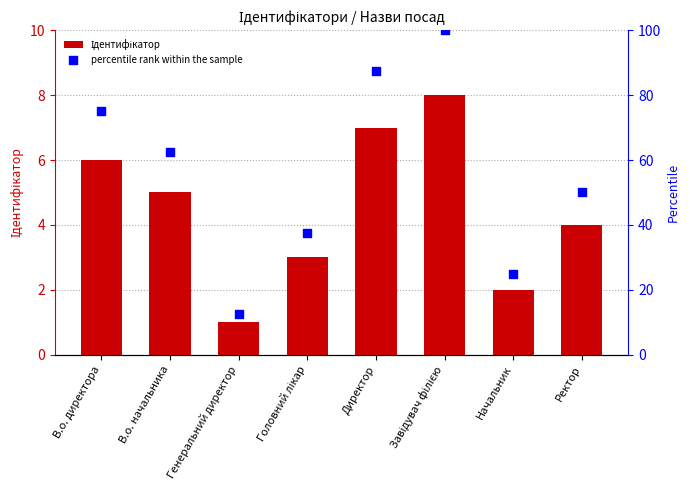

Which series reaches the maximum Y coordinate?

percentile rank within the sample